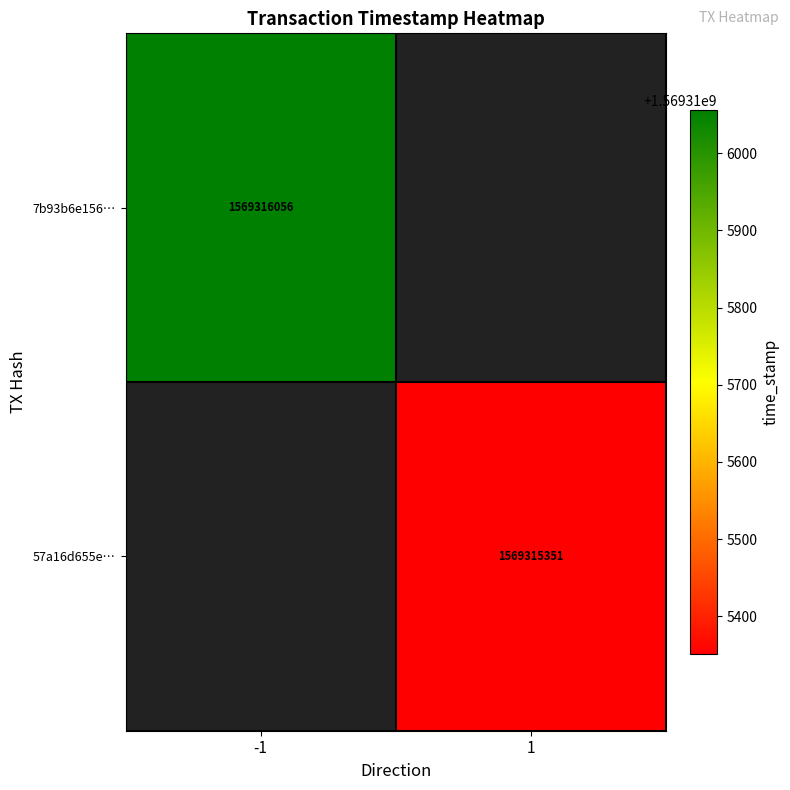

True or false: 57a16d655ed3cb2447e97d7bce1b6a71ffced1c has a value of 1 at direction.

True